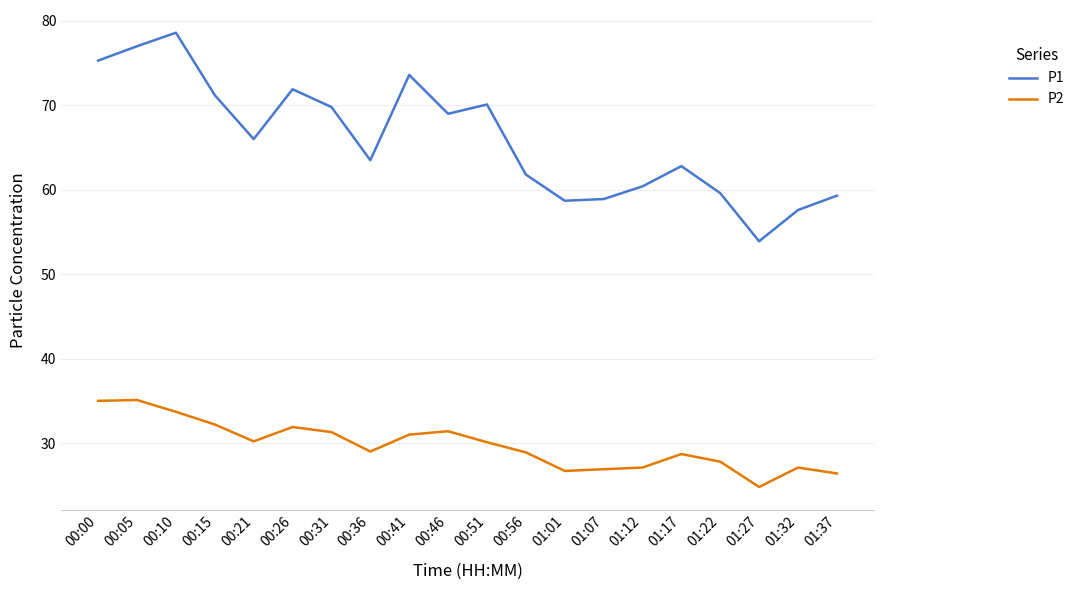

What is the difference between the highest and lowest values at 01:27?

29.1